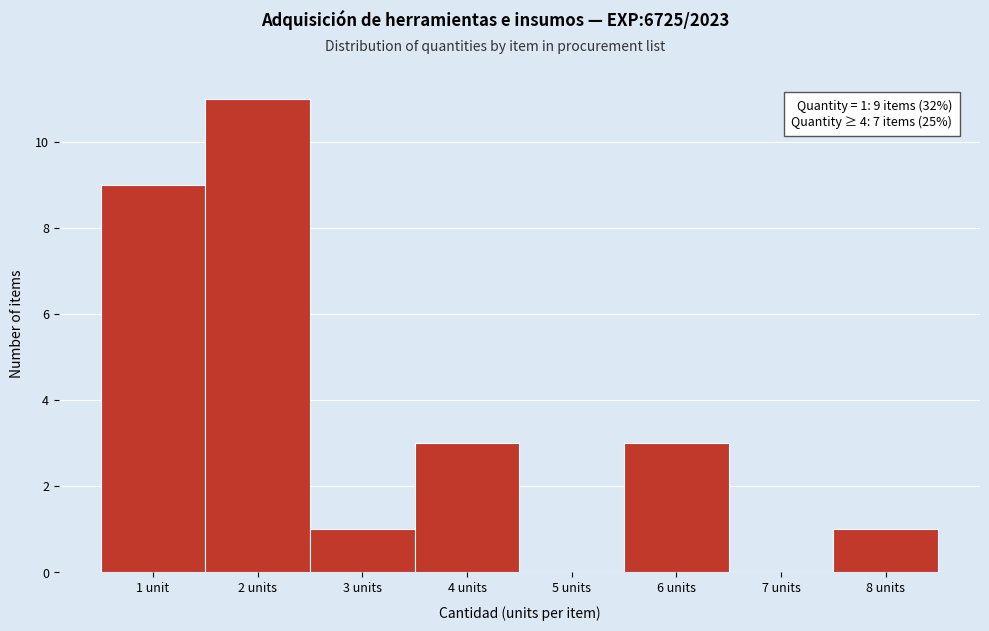

Reading right to left, list all the values displayed in this chart.

8 units=1	7 units=0	6 units=3	5 units=0	4 units=3	3 units=1	2 units=11	1 unit=9